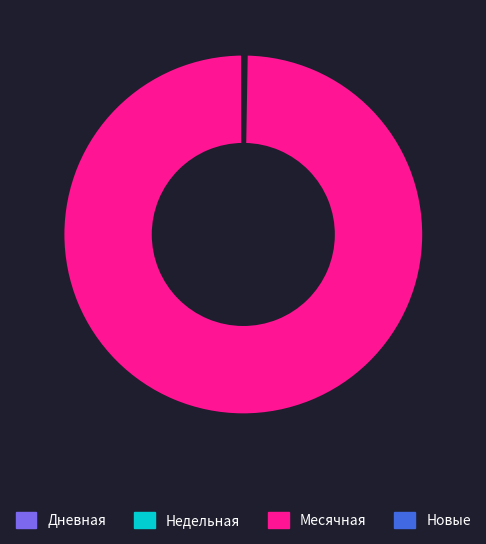

True or false: Месячная accounts for 100% of the total.

True